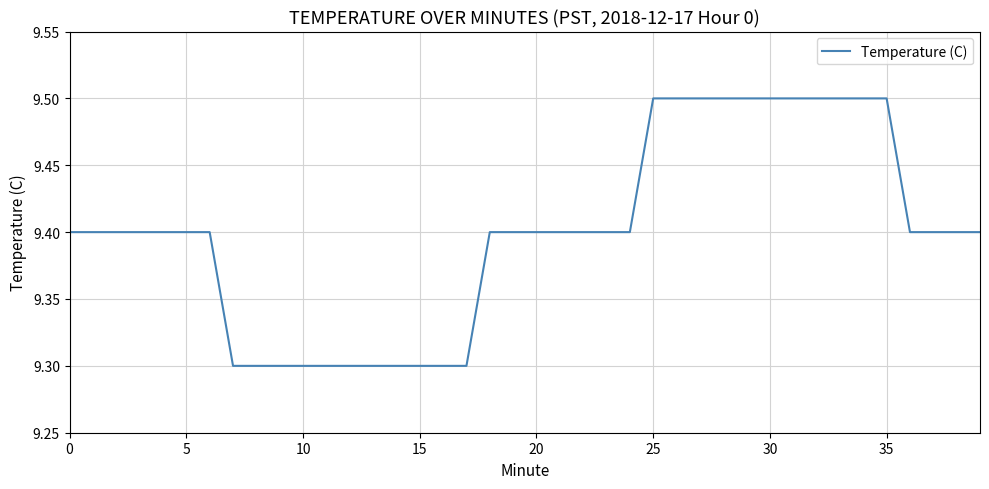

What is the greatest value displayed?

9.5